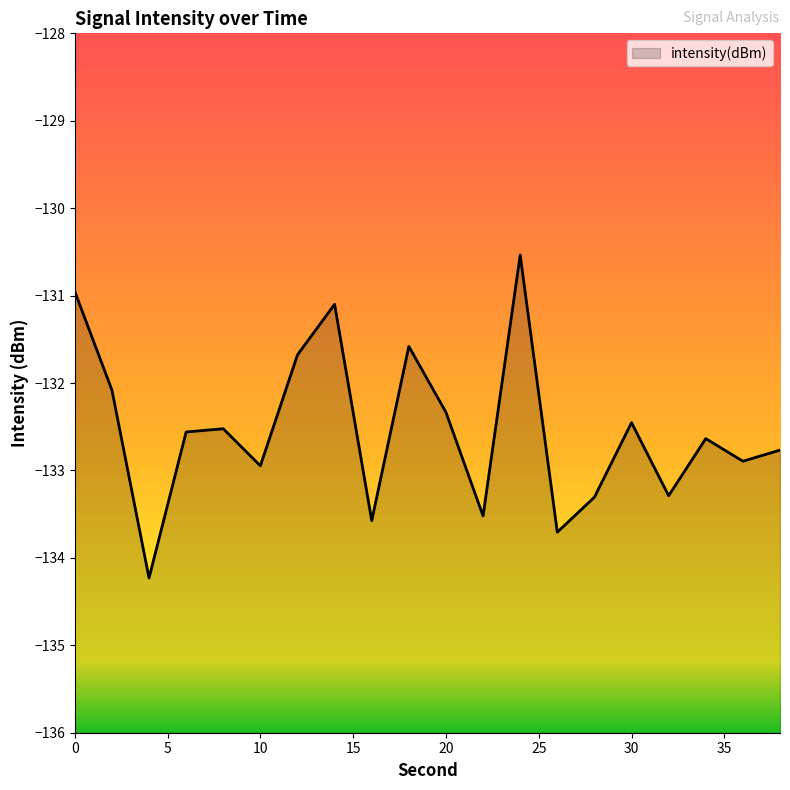

How many data points does each series have?

20